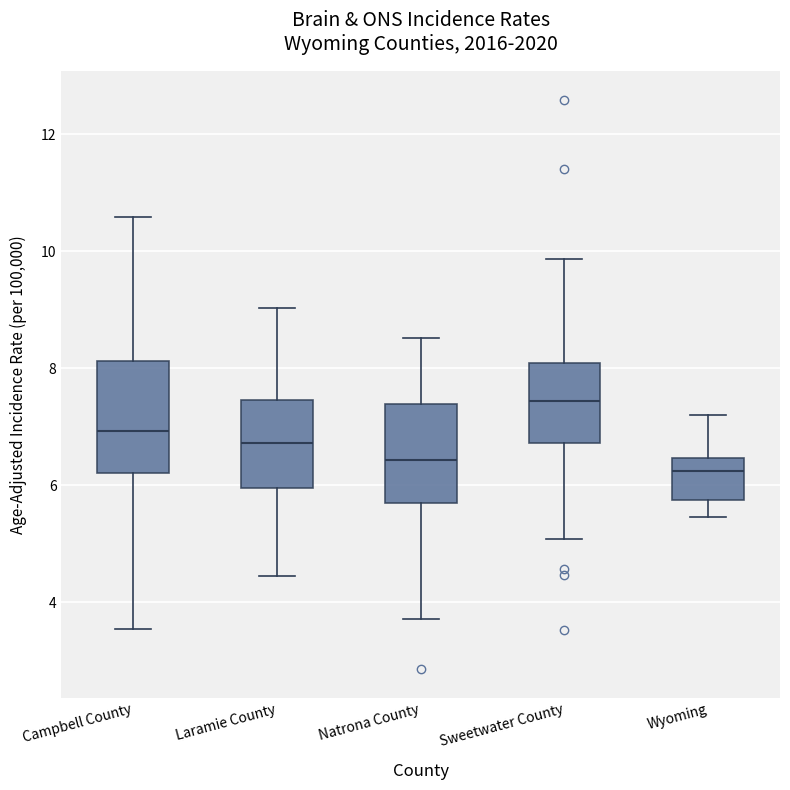

Comparing the boxes themselves (not the whiskers), which one is the tallest?

Campbell County